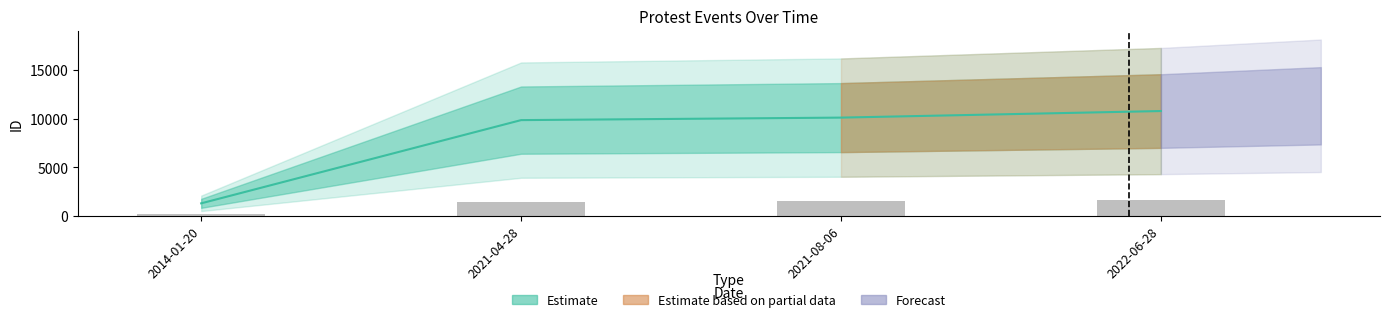

What is the label of the 1st bar from the right?

2022-06-28